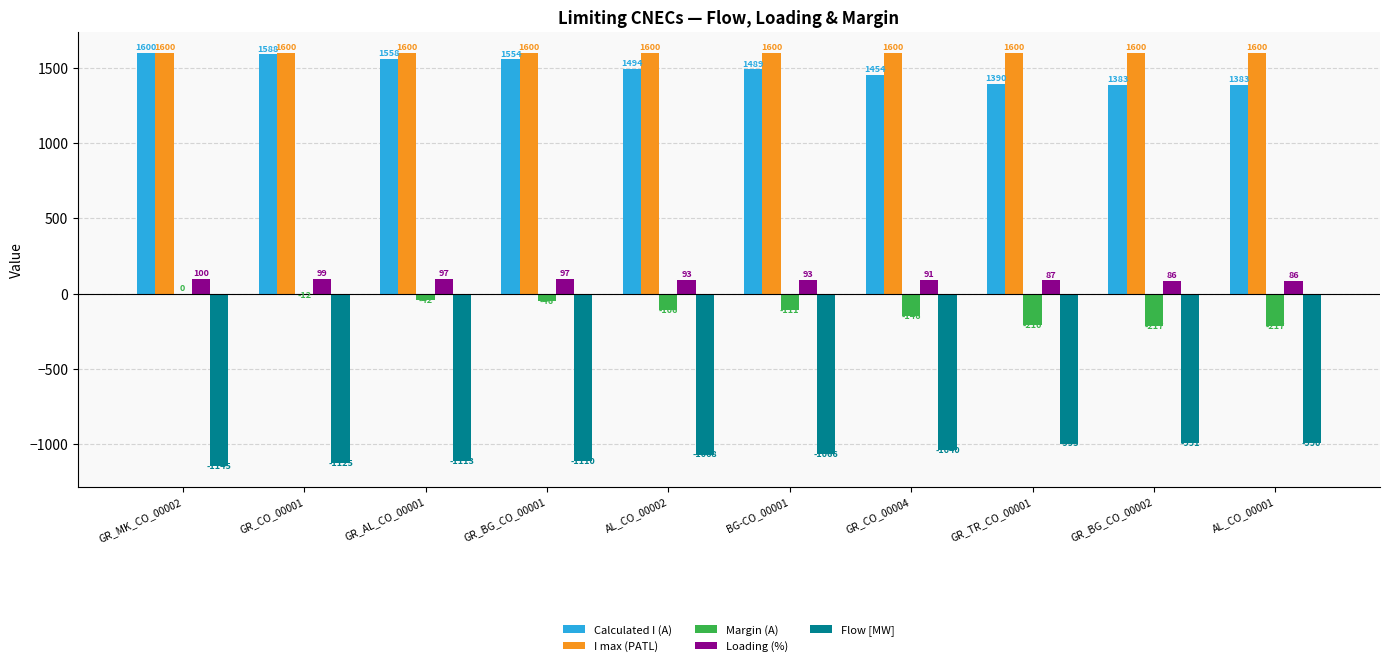

Which series changed the most between GR_MK_CO_00002 and GR_CO_00001?

Flow [MW]